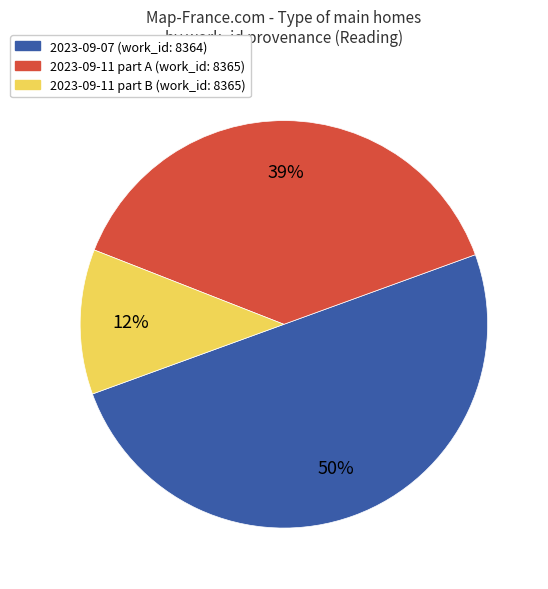

To the nearest percent, what portion does 2023-09-11 part B (work_id: 8365) represent?

12%